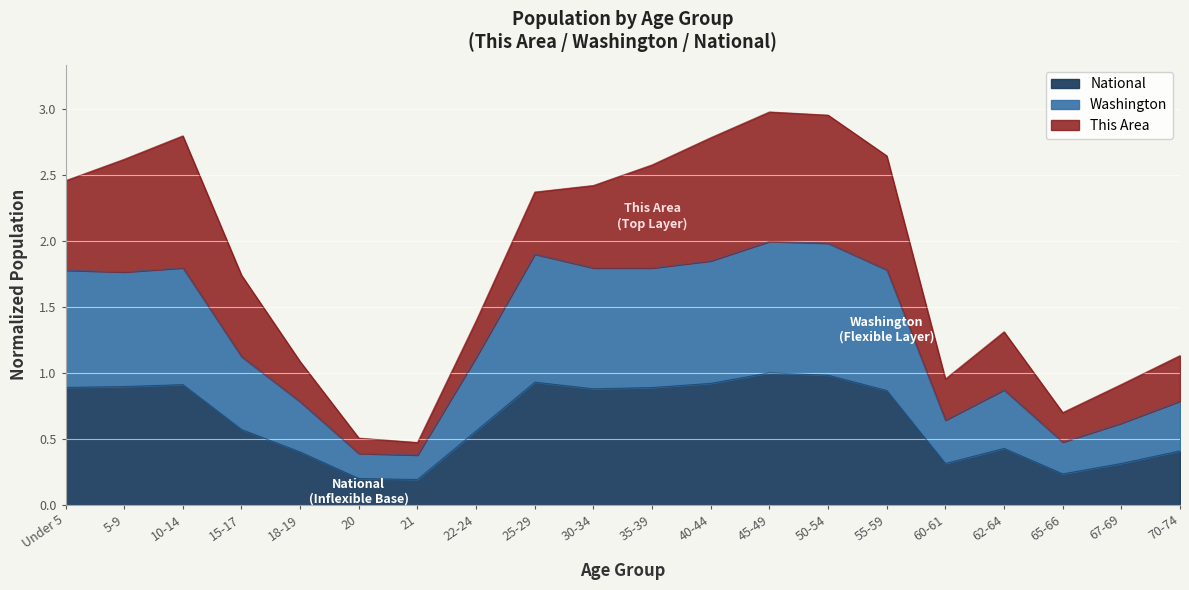

What is the maximum value shown in the chart?

2.0